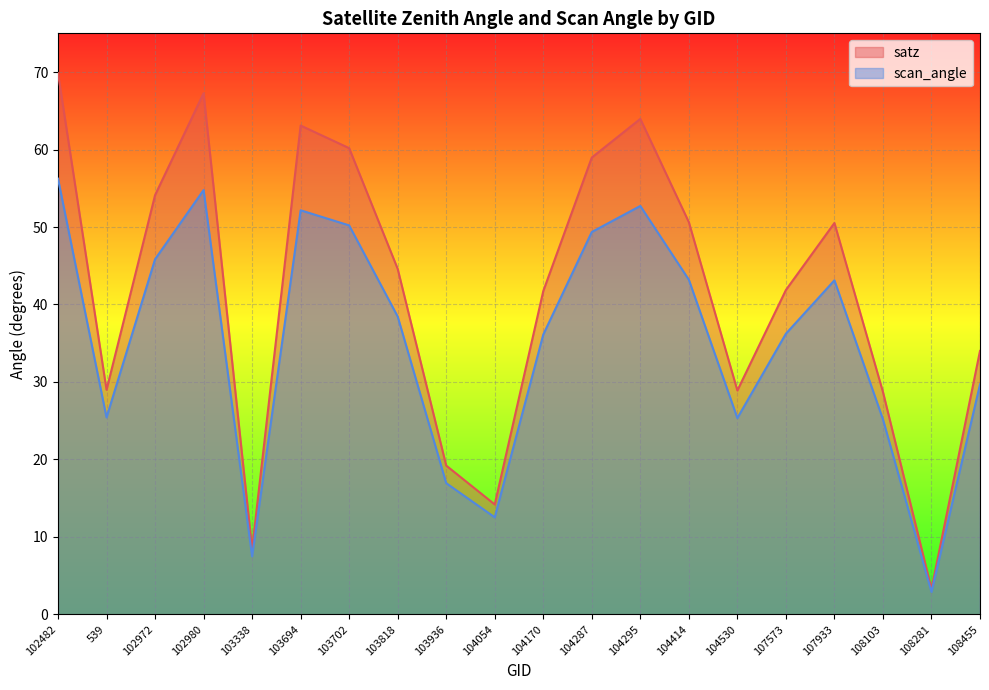

Reading left to right, transcribe all the data shown in this chart.

satz: 102482=69.9	539=29.0	102972=54.1	102980=67.3	103338=8.5	103694=63.1	103702=60.2	103818=44.6	103936=19.2	104054=14.2	104170=41.7	104287=59.0	104295=64.0	104414=50.6	104530=28.9	107573=41.9	107933=50.5	108103=28.7	108281=3.3	108455=34.0
scan_angle: 102482=56.2	539=25.4	102972=45.8	102980=54.8	103338=7.5	103694=52.2	103702=50.2	103818=38.5	103936=16.9	104054=12.5	104170=36.1	104287=49.4	104295=52.7	104414=43.2	104530=25.3	107573=36.2	107933=43.1	108103=25.2	108281=2.9	108455=29.7